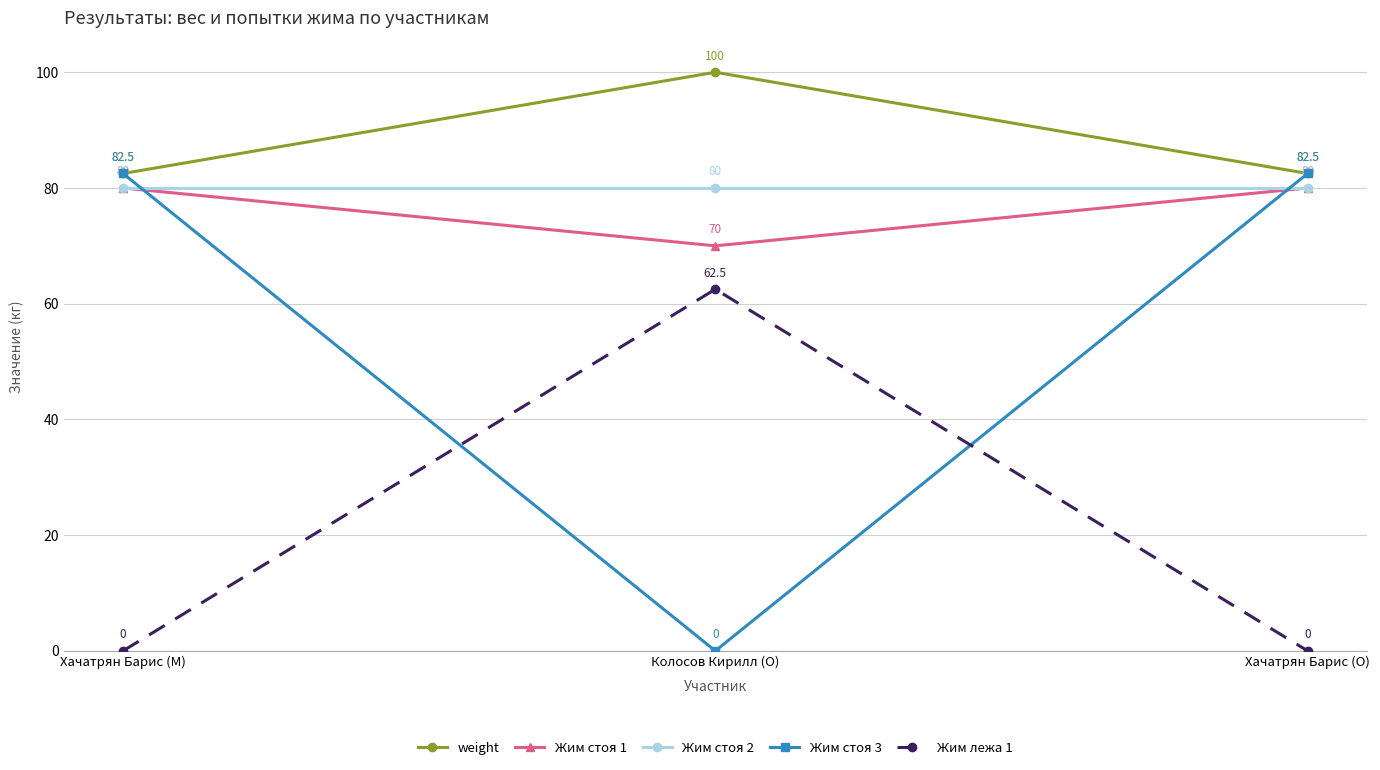

What is the greatest value displayed?

100.0